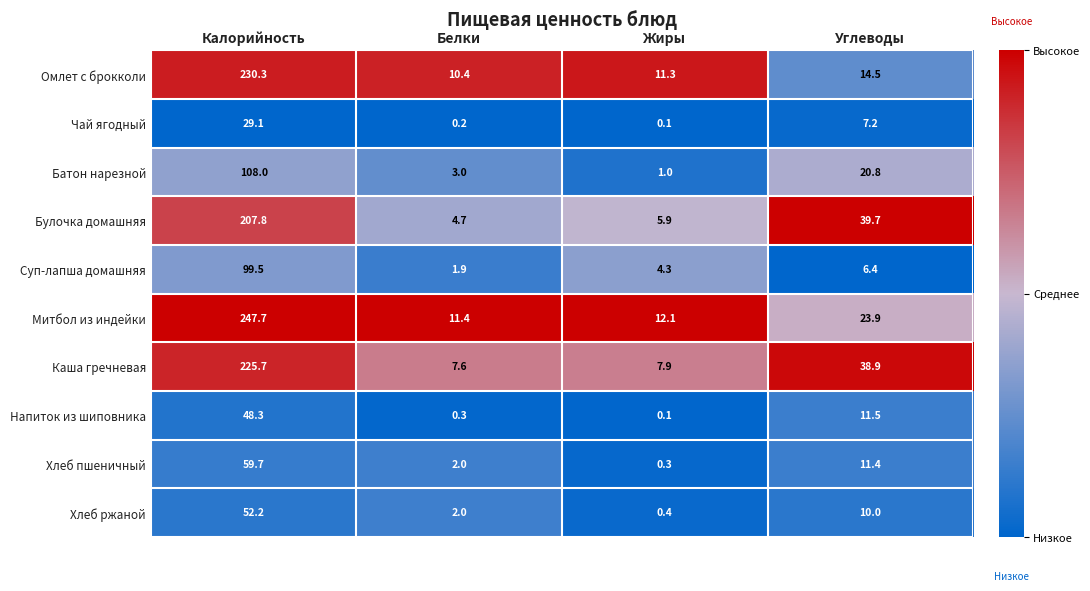

What is the spread (max minus min) of values at Жиры?

12.0